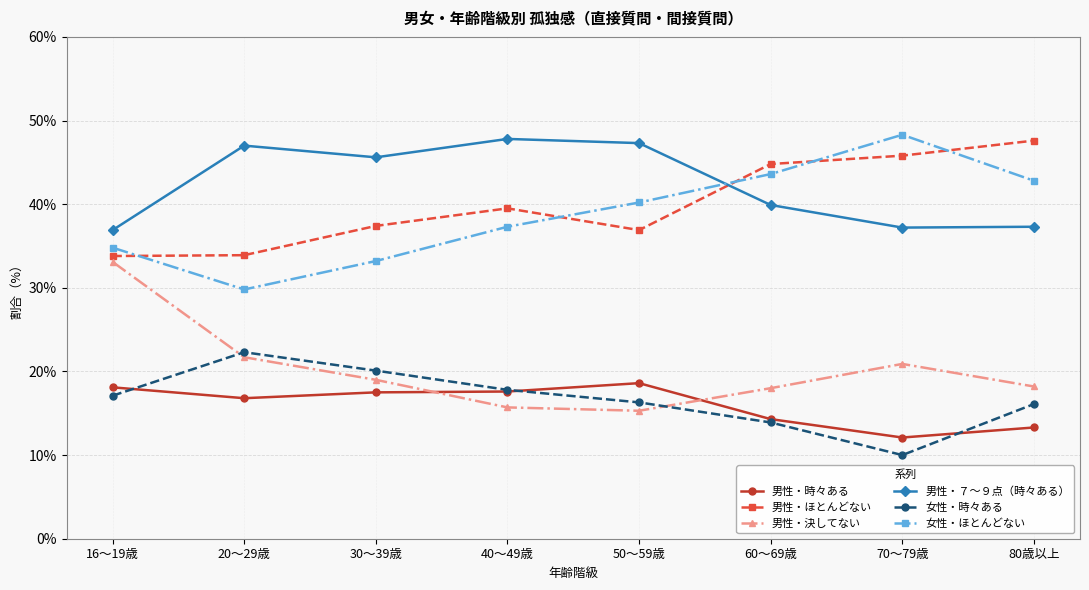

List the labels in order of 女性・ほとんどない value, smallest first.

20～29歳, 30～39歳, 16～19歳, 40～49歳, 50～59歳, 80歳以上, 60～69歳, 70～79歳